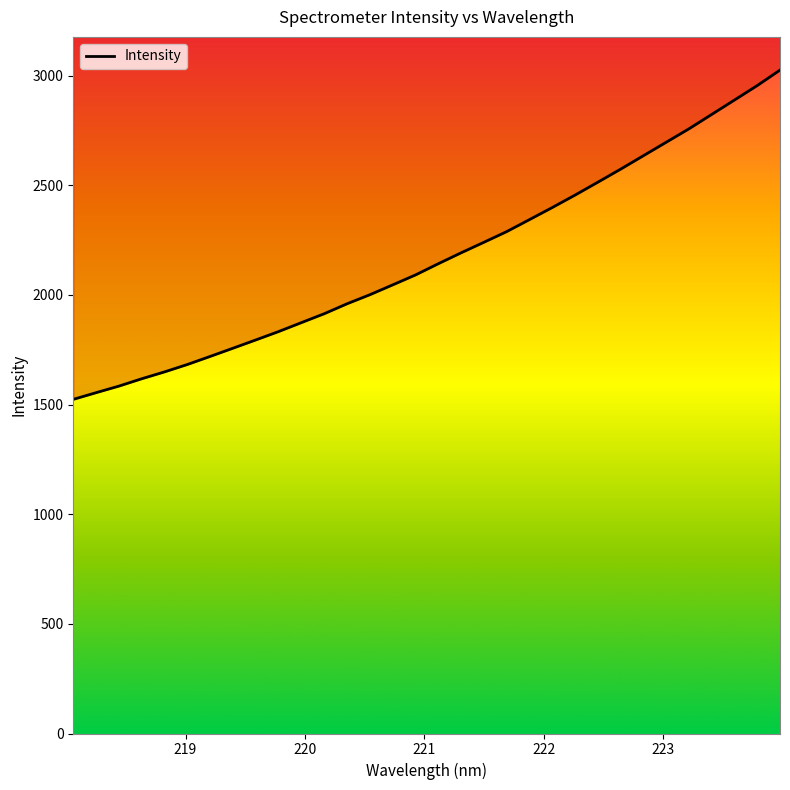

Rank the categories by value from lowest to highest.

218.0596, 218.2508, 218.442, 218.6332, 218.8244, 219.0156, 219.2067, 219.3979, 219.589, 219.7801, 219.9712, 220.1623, 220.3533, 220.5444, 220.7354, 220.9264, 221.1174, 221.3083, 221.4993, 221.6902, 221.8812, 222.0721, 222.263, 222.4538, 222.6447, 222.8355, 223.0264, 223.2172, 223.408, 223.5987, 223.7895, 223.9802